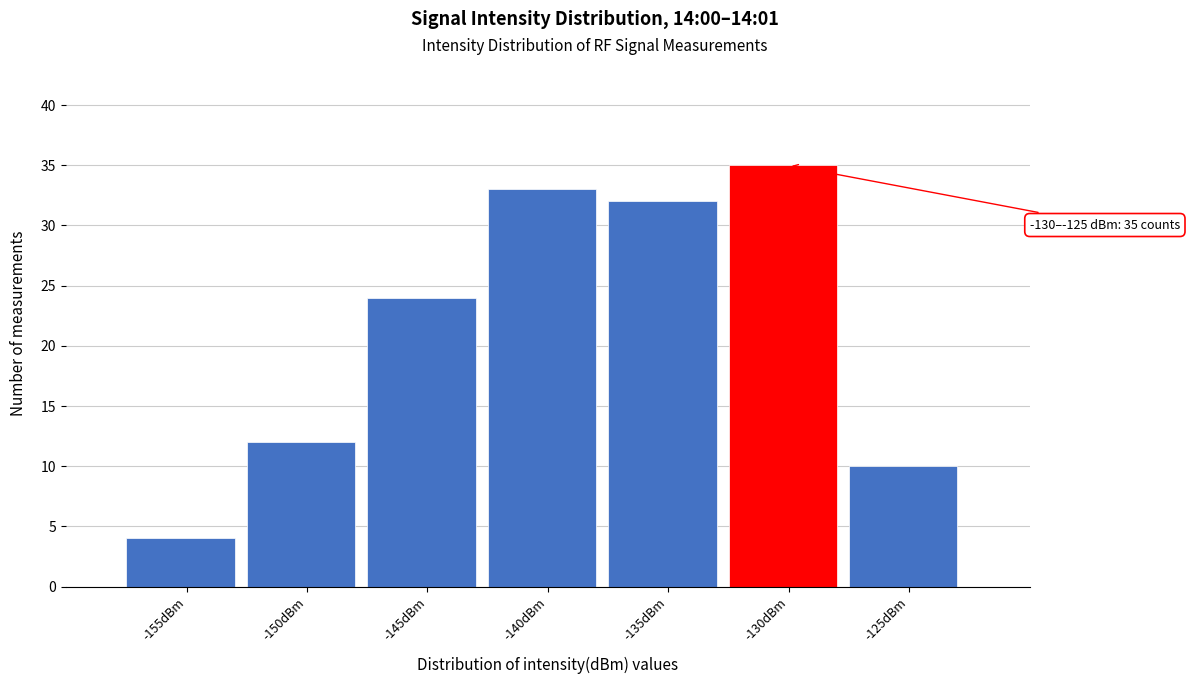

Reading left to right, transcribe all the data shown in this chart.

4	12	24	33	32	35	10